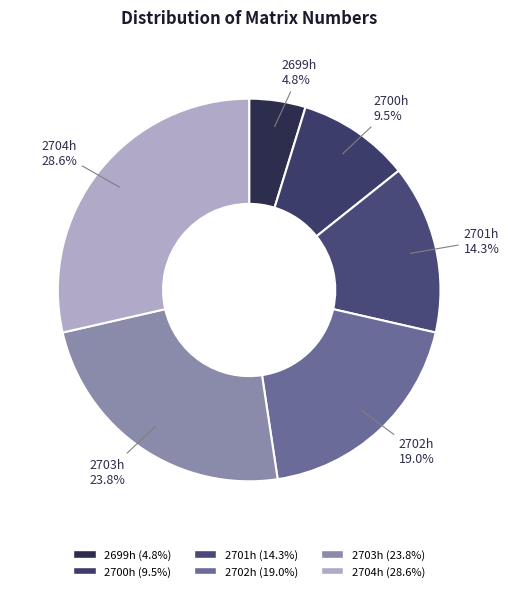

What is the largest slice in the pie chart?

2704h